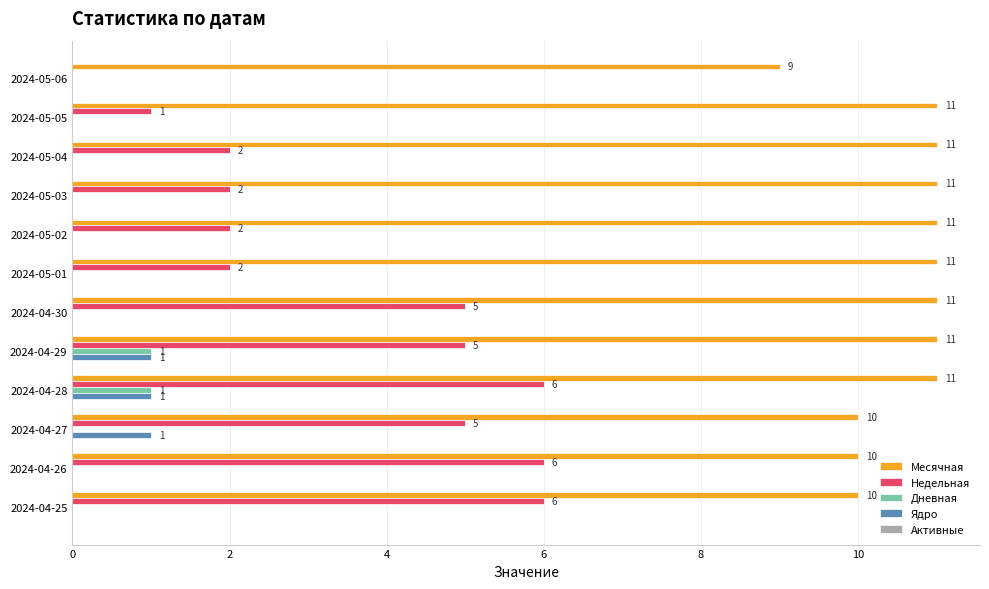

Count the number of data series in this chart.

4